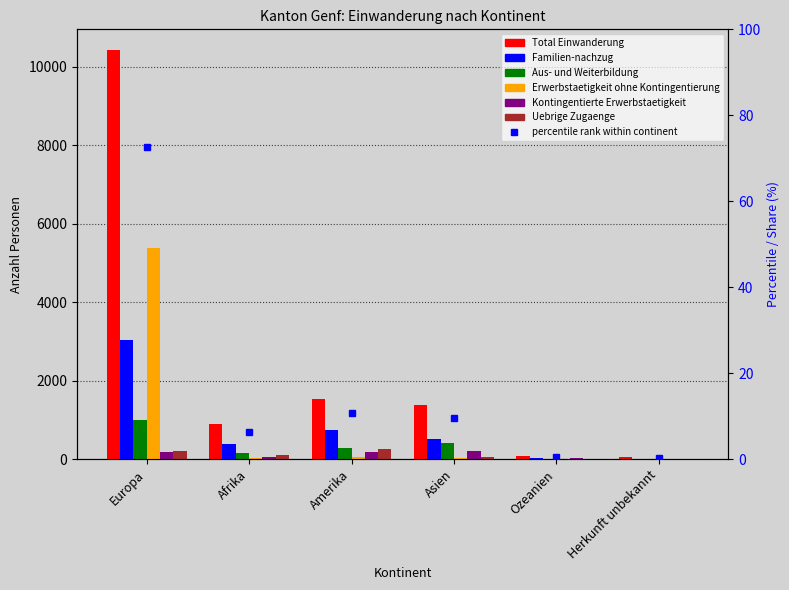

The value of Total Einwanderung at Afrika is 897. True or false?

True